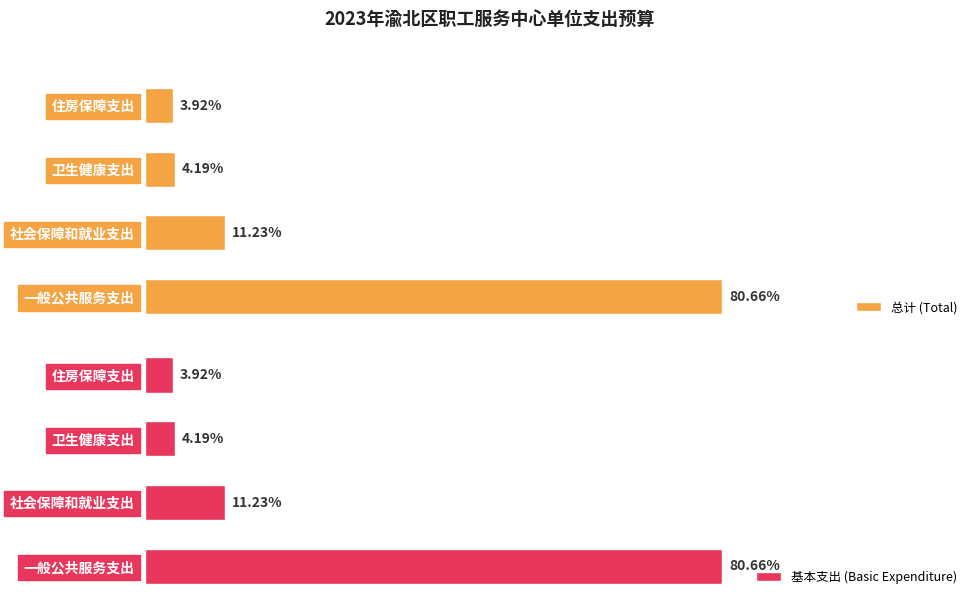

Are the bars grouped side by side (vs. stacked)?

Yes